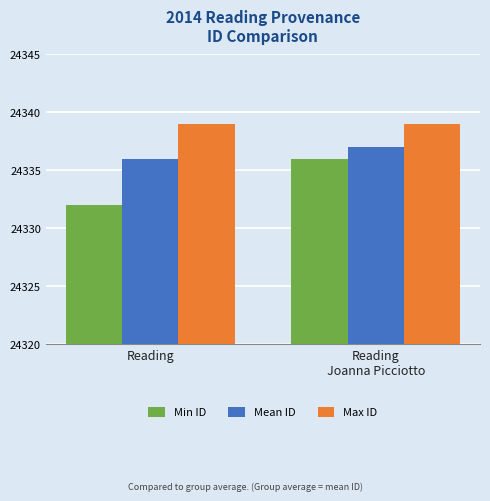

Between Reading and Reading
Joanna Picciotto, which series saw the biggest shift?

Min ID